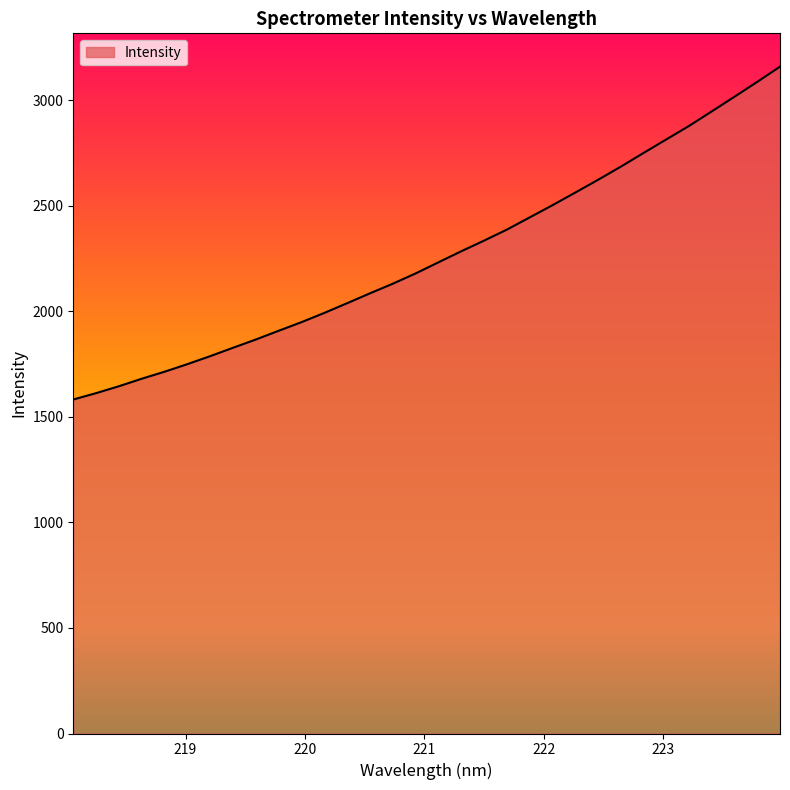

What is the maximum value shown in the chart?

3159.6